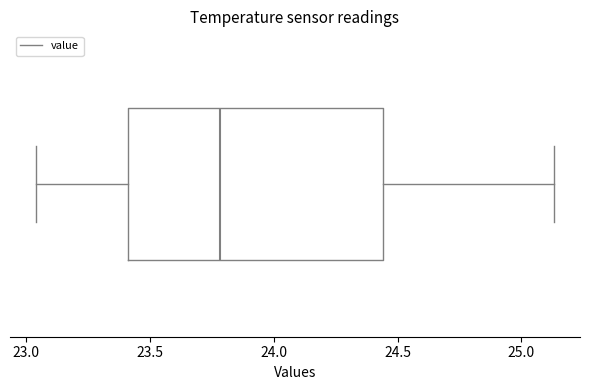

Where is the right edge of the box on the x-axis? The values are not printed on the chart, so give them approximately, as read against the axis.

24.45